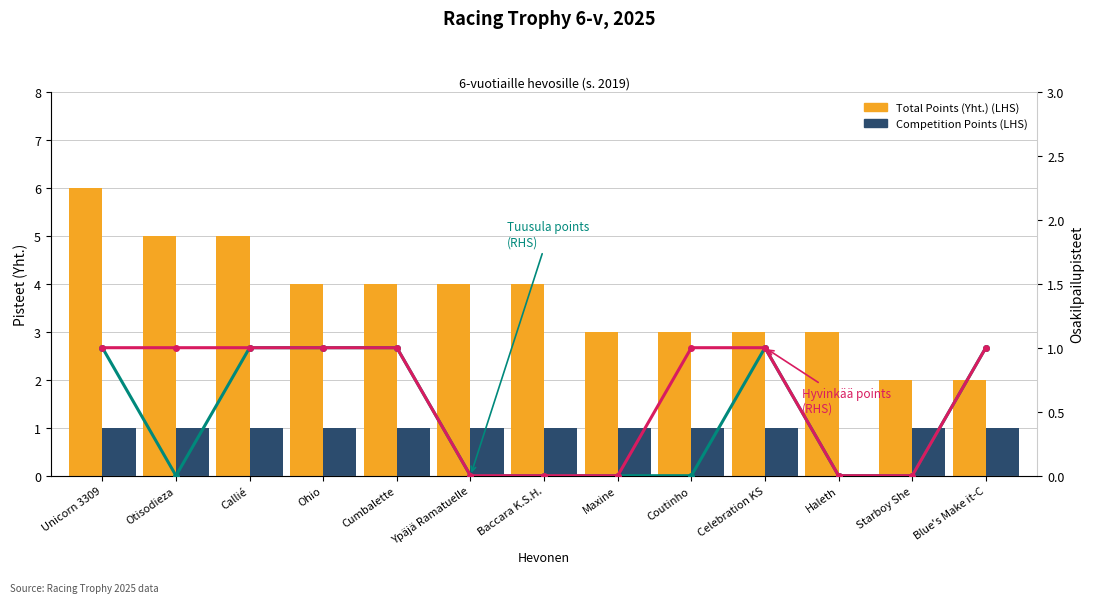

Does the chart contain any negative values?

No